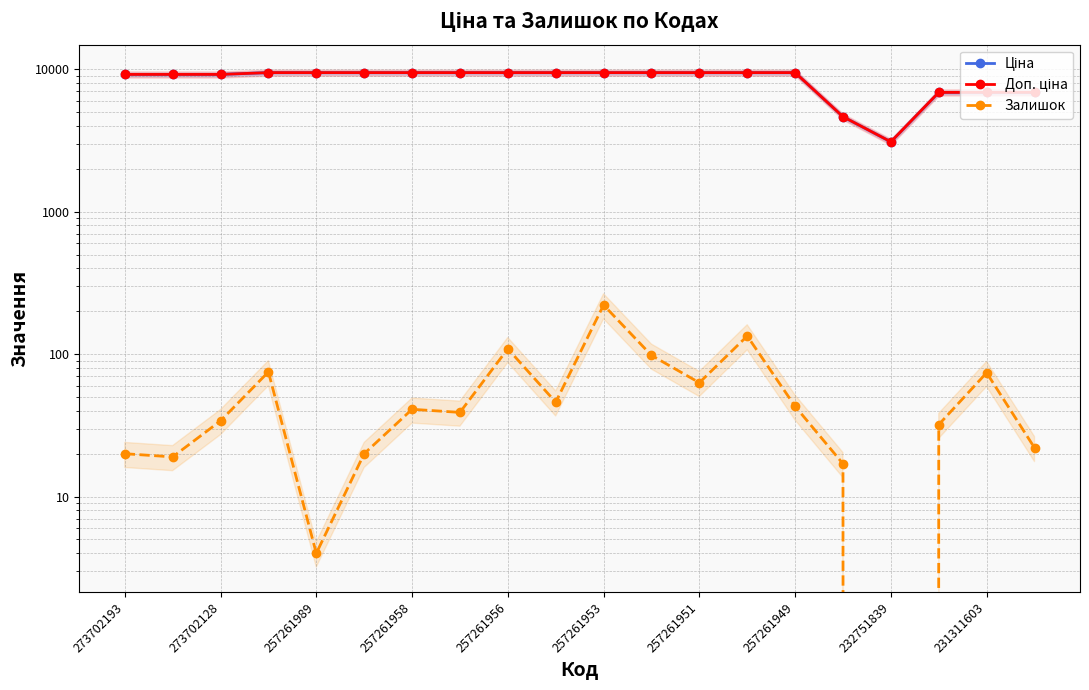

The value of Залишок at 257261949 is 69.7. True or false?

False